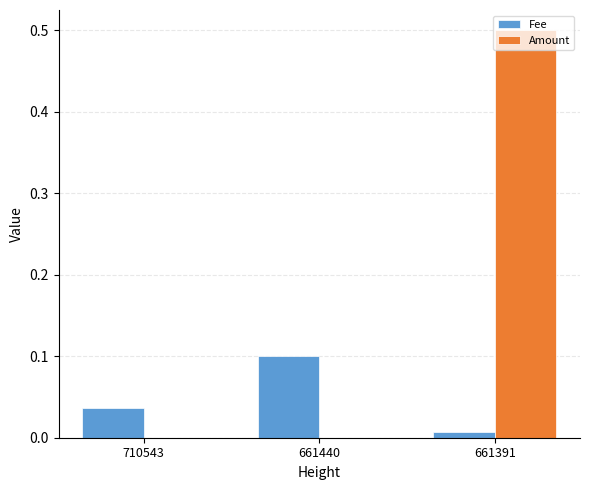

What is the highest value of the Amount series?

0.5